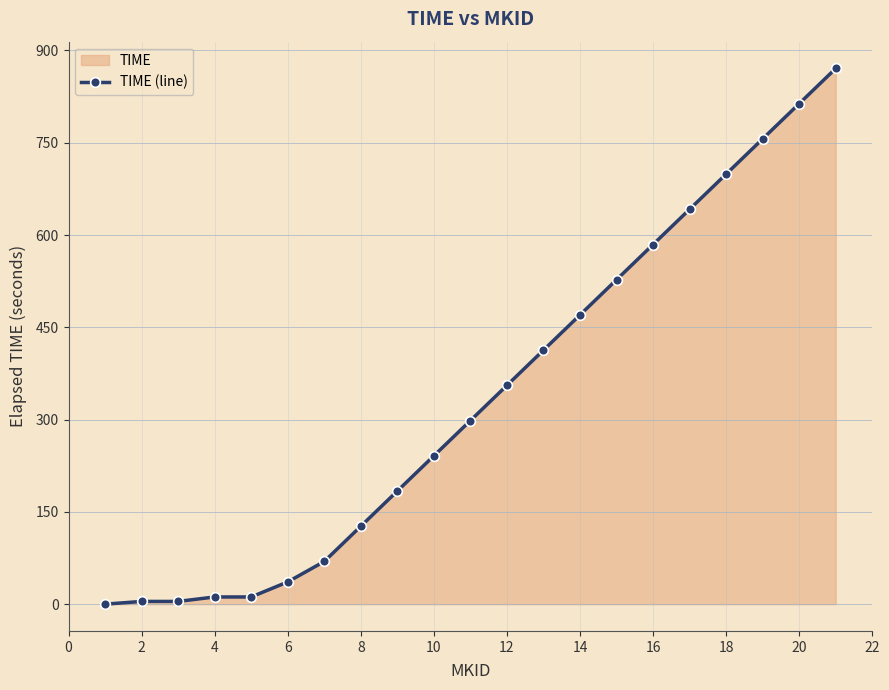

What is the maximum value shown in the chart?

870.8